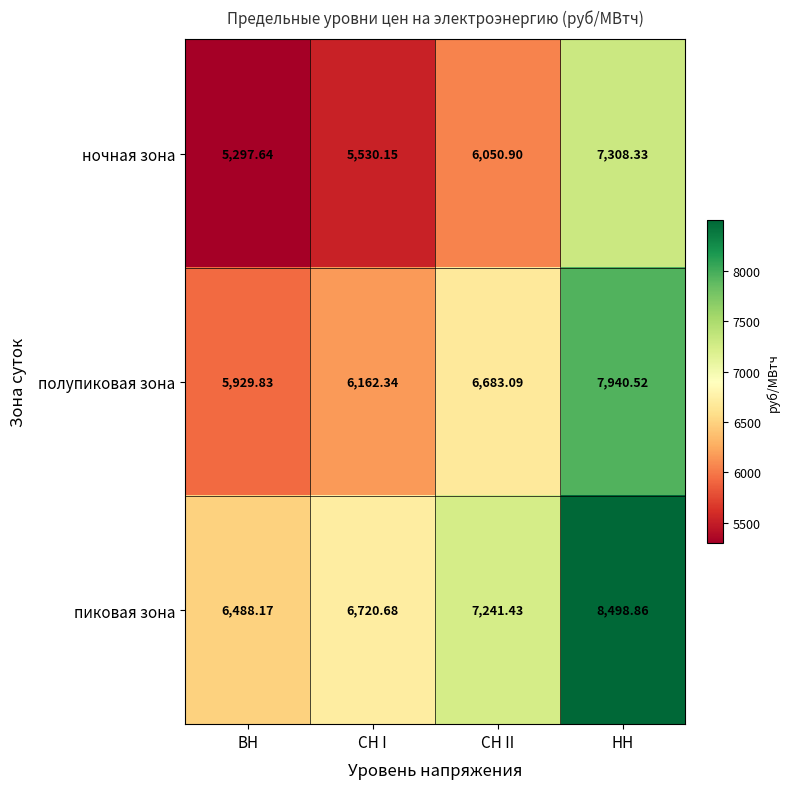

At which label is ночная зона closest to 6302?

СН II